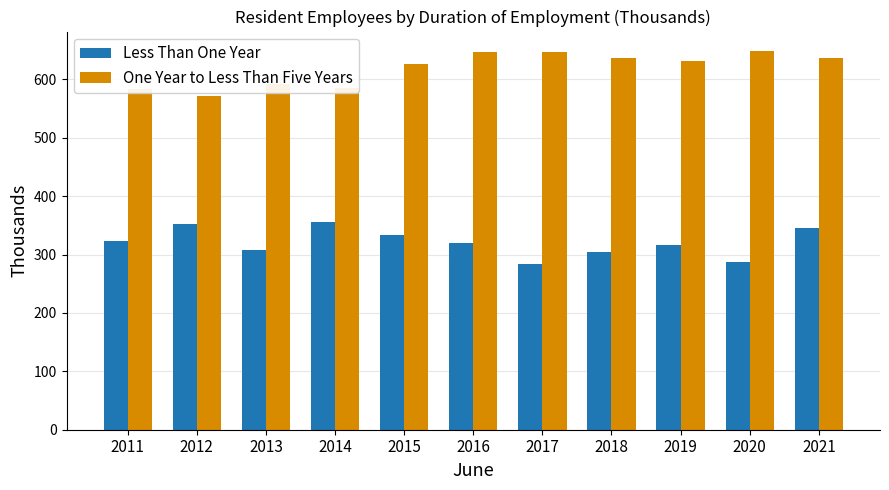

What is the total value across all series at 2021?

981.5